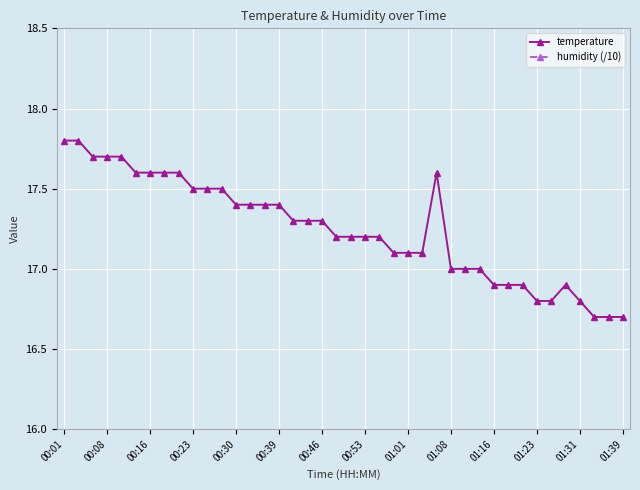

At which category is the sum across all series the highest?

00:01